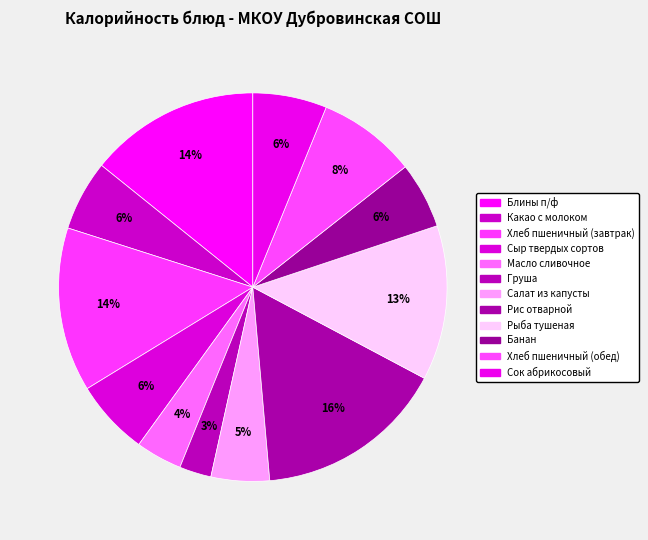

Which has a higher value, Груша or Хлеб пшеничный (завтрак)?

Хлеб пшеничный (завтрак)